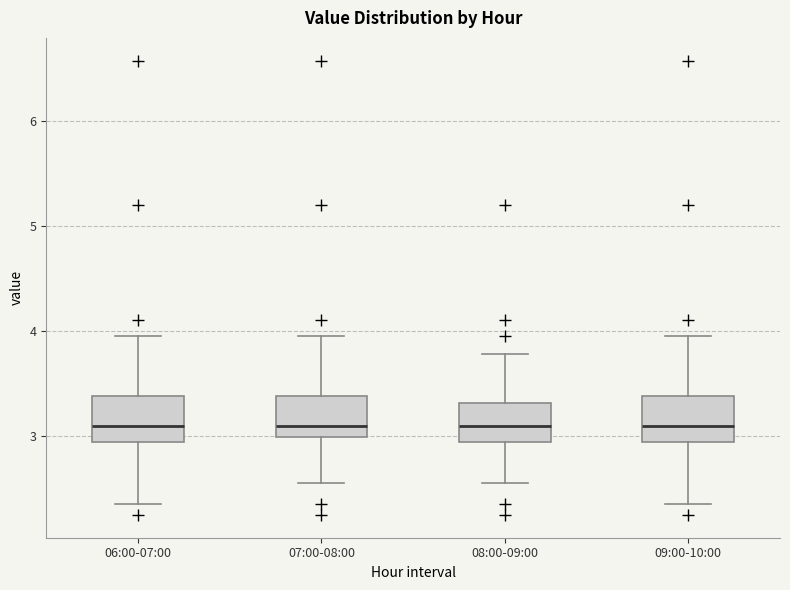

Where is the lower edge of the box for 09:00-10:00 on the y-axis? The values are not printed on the chart, so give them approximately, as read against the axis.

2.9